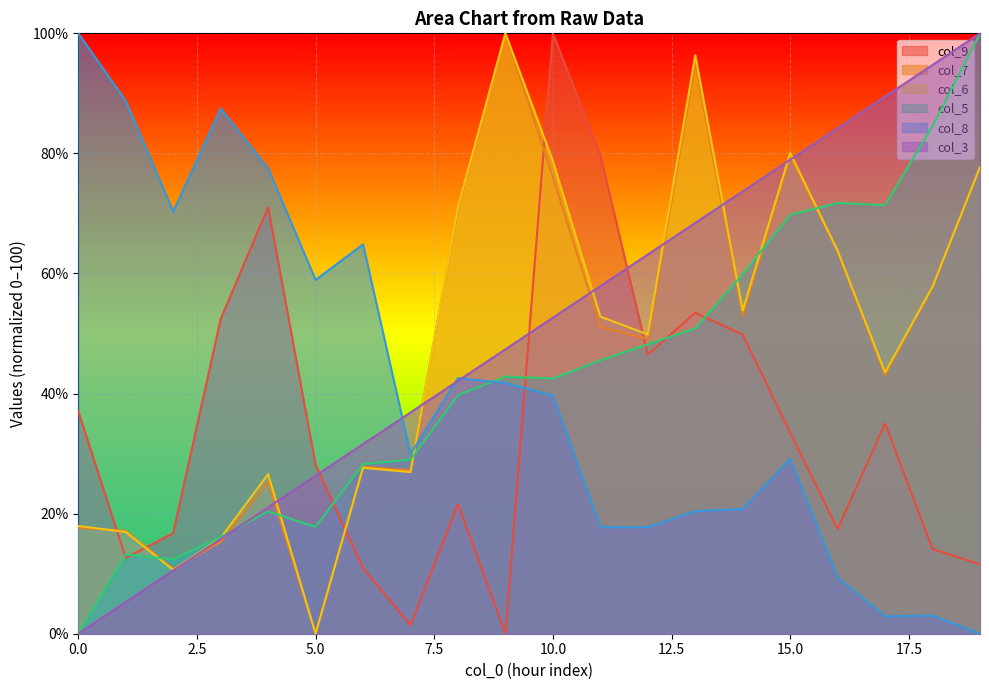

Which series has the widest spread of values?

col_3